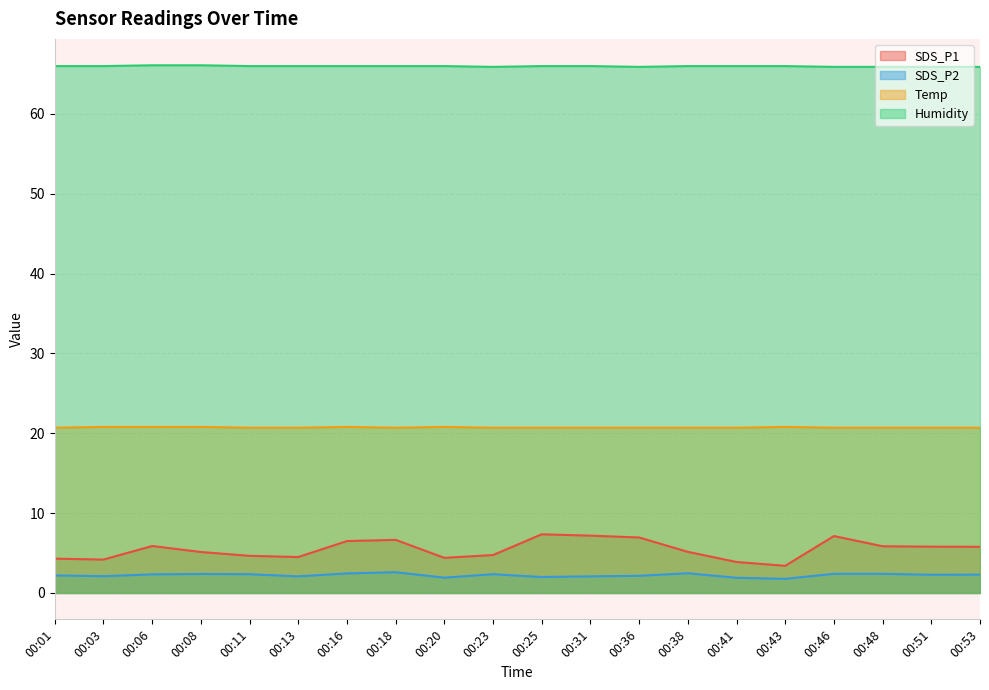

What are all the series names shown in the legend?

SDS_P1, SDS_P2, Temp, Humidity